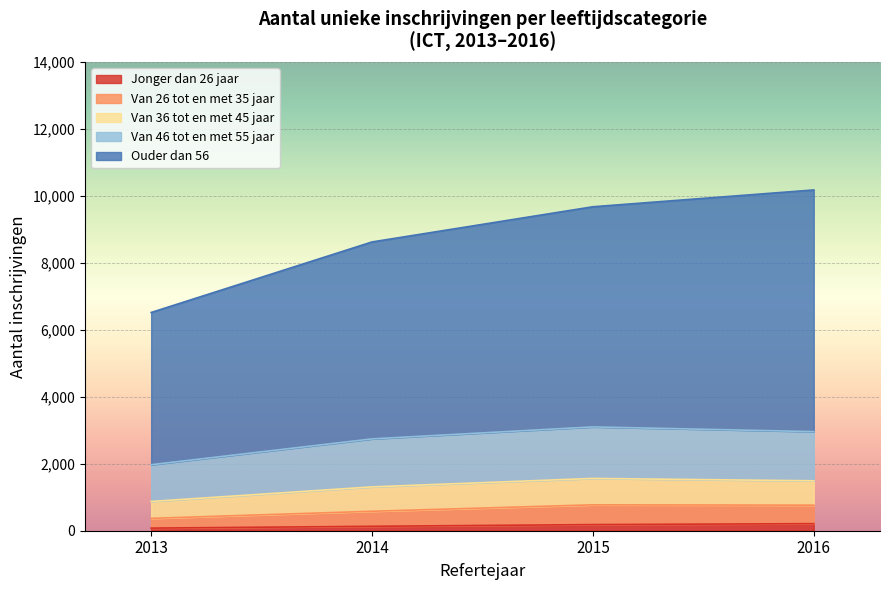

Count the number of data series in this chart.

5